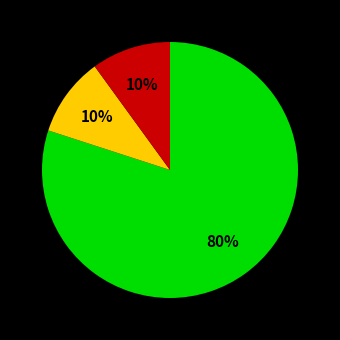

Is there any slice that represents more than half of the pie?

Yes